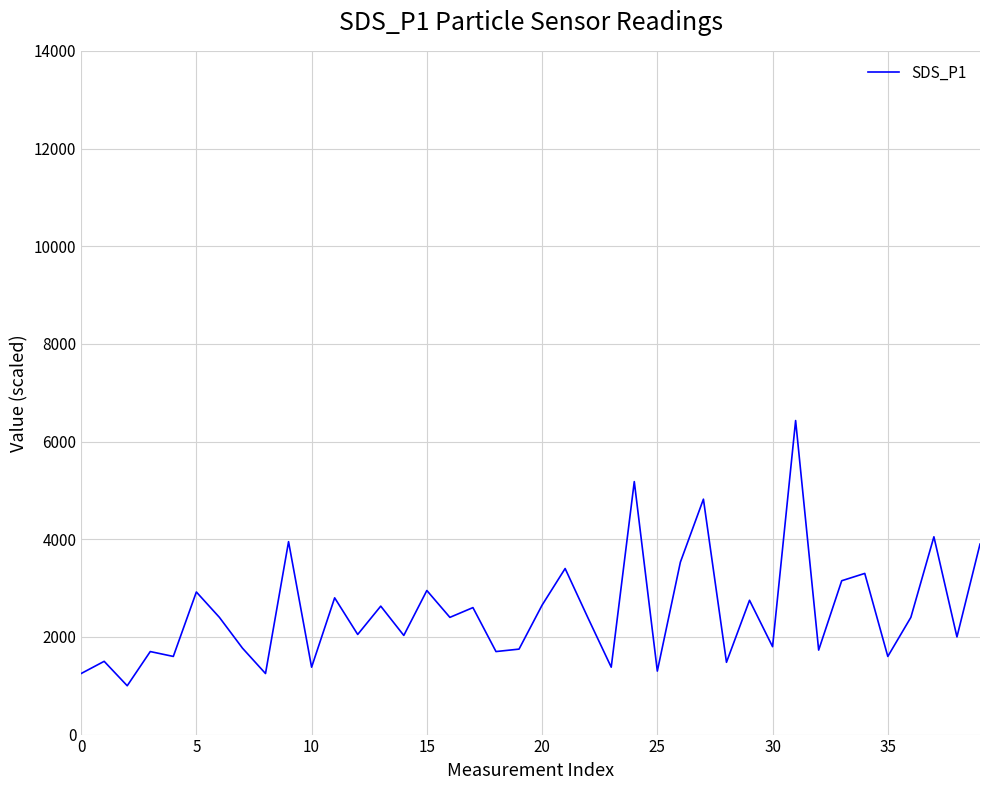

What is the greatest value displayed?

6430.0